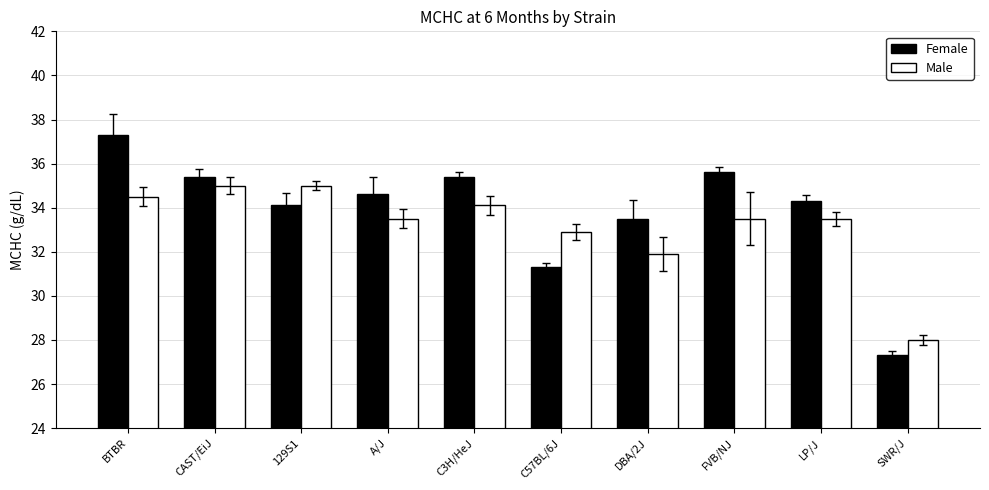

How many values in the Male series exceed 33?

7